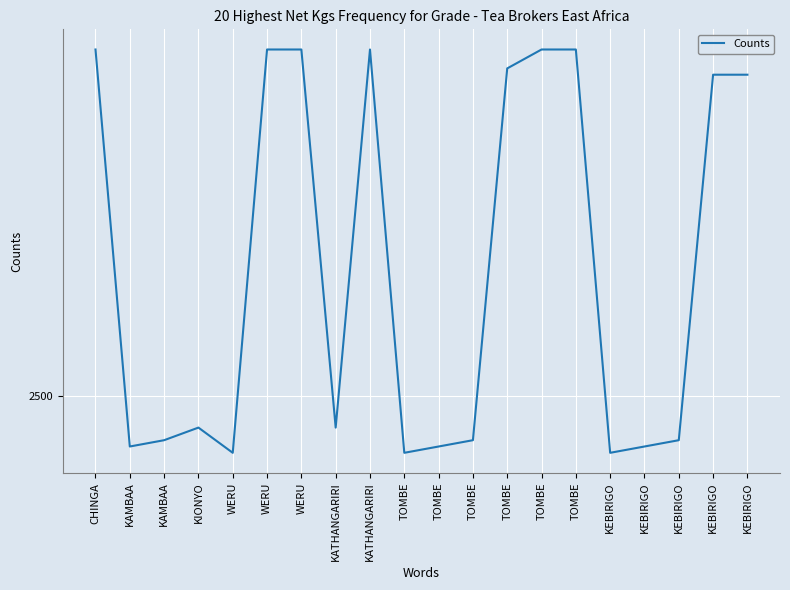

Rank the categories by value from lowest to highest.

WERU, TOMBE, KEBIRIGO, KAMBAA, TOMBE, KEBIRIGO, KAMBAA, TOMBE, KEBIRIGO, KIONYO, KATHANGARIRI, KEBIRIGO, KEBIRIGO, TOMBE, CHINGA, WERU, WERU, KATHANGARIRI, TOMBE, TOMBE